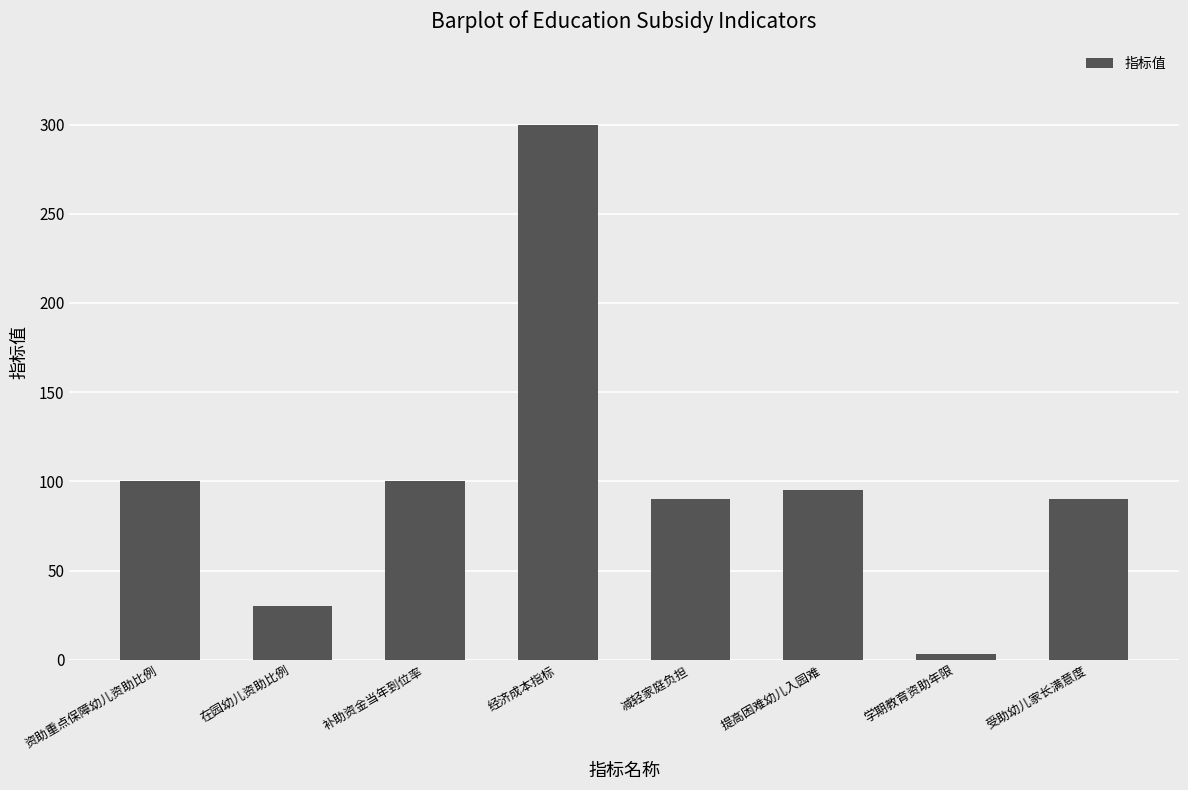

Is it true that the value at 提高困难幼儿入园难 is 95?

True